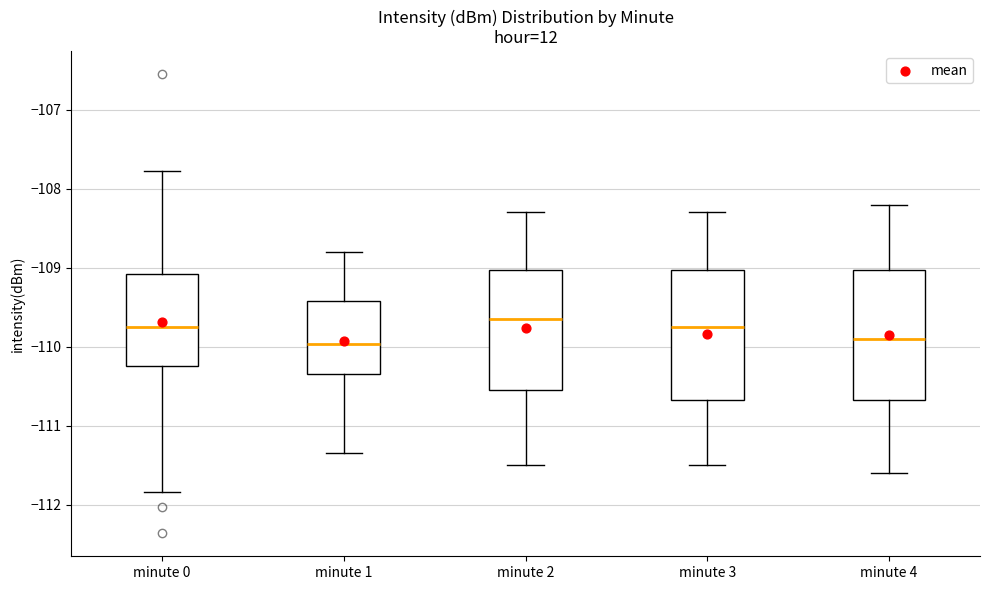

Reading left to right, transcribe this box plot: for each box, give where its median line is, the range the box spans, and where its two whiskers end, as read against the y-axis. The values are not printed on the chart, so give them approximately, as read against the axis.

minute 0: median -109.8, box -110.2 to -109.1, whiskers -111.8 to -107.8
minute 1: median -110.0, box -110.4 to -109.4, whiskers -111.3 to -108.8
minute 2: median -109.6, box -110.5 to -109.0, whiskers -111.5 to -108.3
minute 3: median -109.7, box -110.7 to -109.0, whiskers -111.5 to -108.3
minute 4: median -109.9, box -110.7 to -109.0, whiskers -111.6 to -108.2